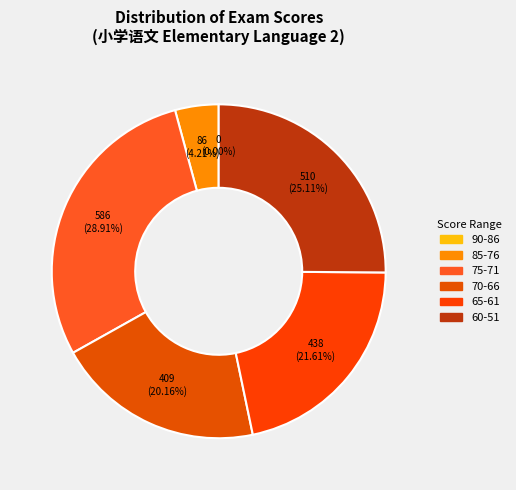

Does 68.5 account for over 50% of the chart?

No